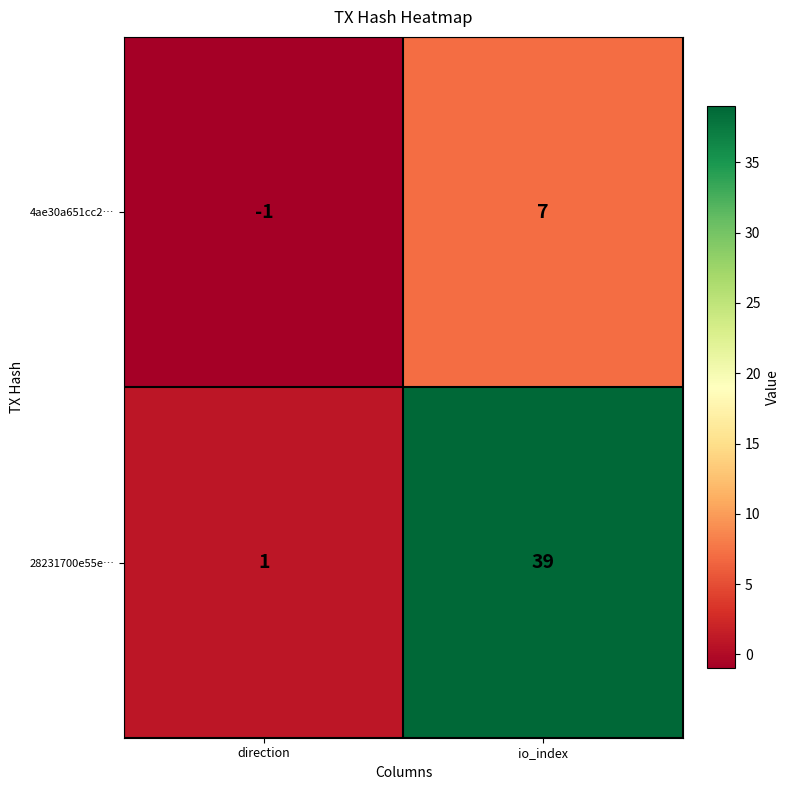

List the series in order of their overall mean, highest first.

28231700e55e…, 4ae30a651cc2…